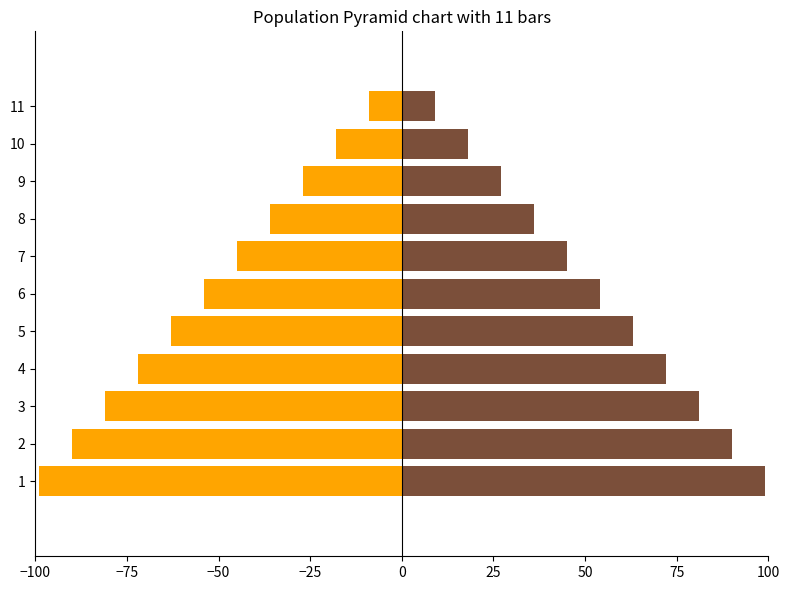

What is the difference between the second highest and minimum values in the Monto bruto de los ingresos series?

81